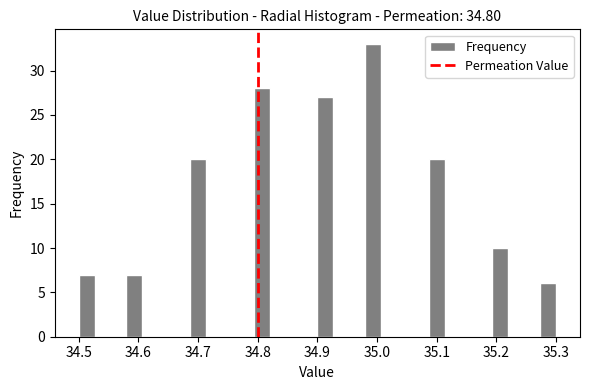

Read against the x-axis, roughly where is the centre of the tallest bar?

34.99